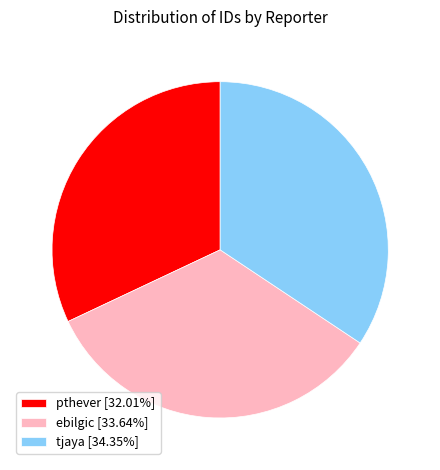

Approximately how many times larger is the value at ebilgic [33.64%] compared to pthever [32.01%]?

1.1